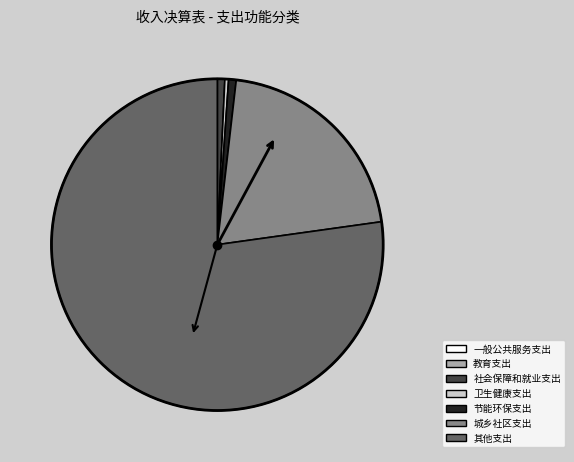

What is the largest slice in the pie chart?

其他支出